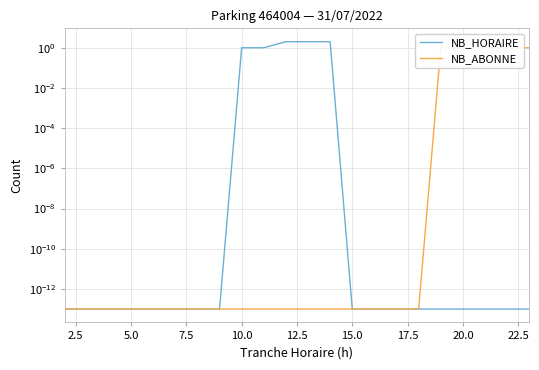

Which series has the largest total across all categories?

NB_HORAIRE